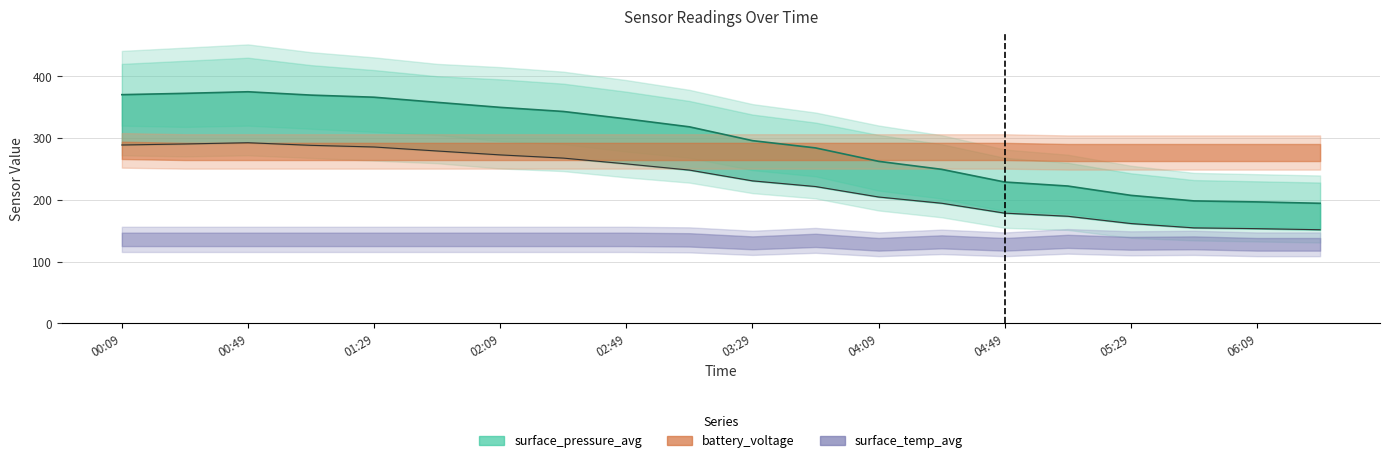

What is the greatest value displayed?

374.9